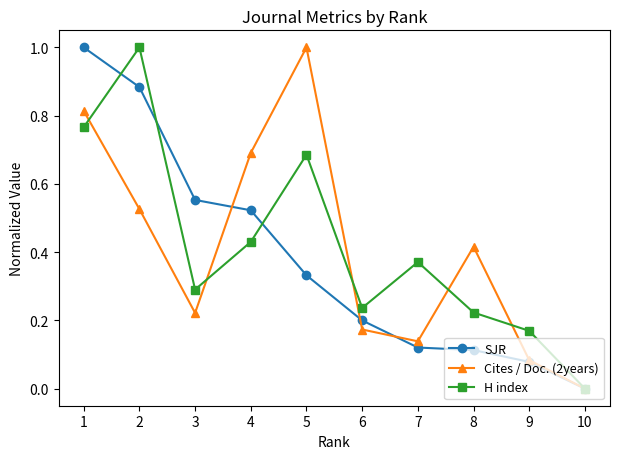

At which category is the sum across all series the highest?

1